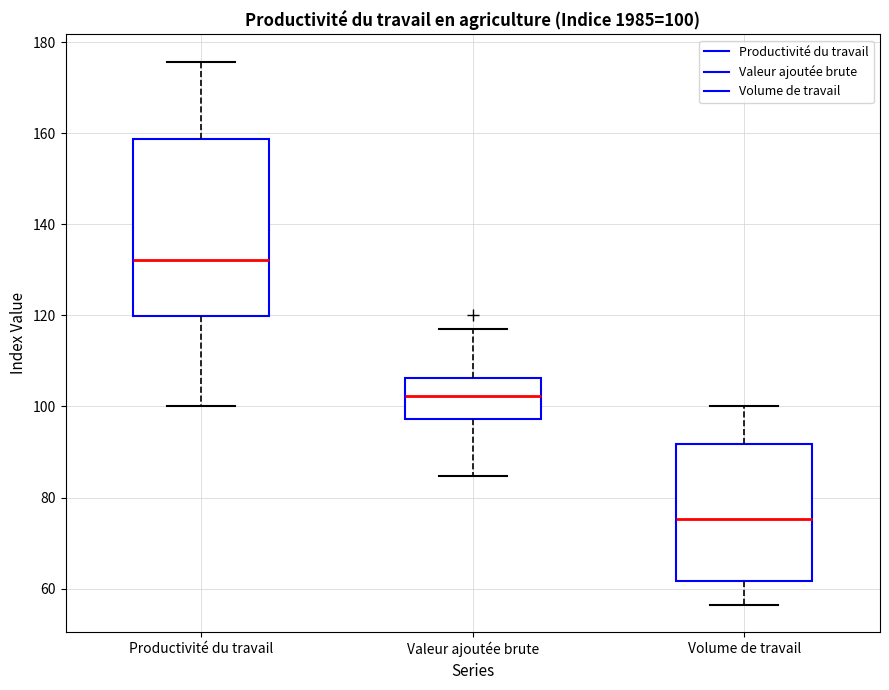

Which box's median line is the lowest?

Volume de travail